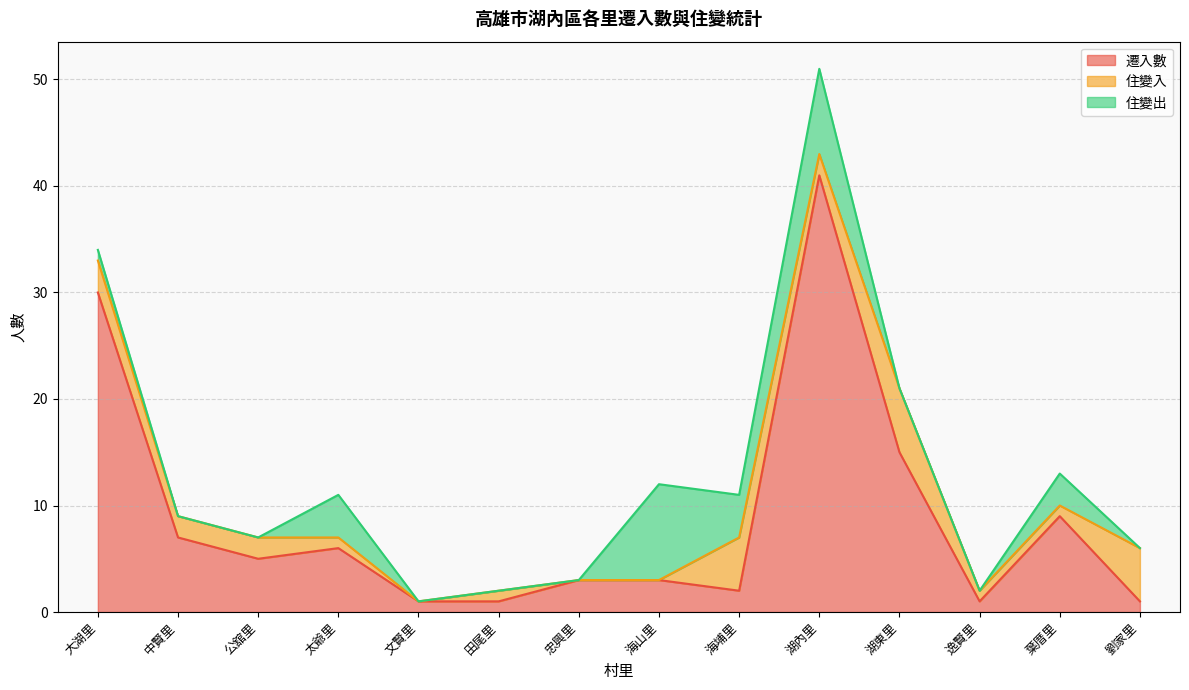

How many positive values does the 住變入 series have?

11